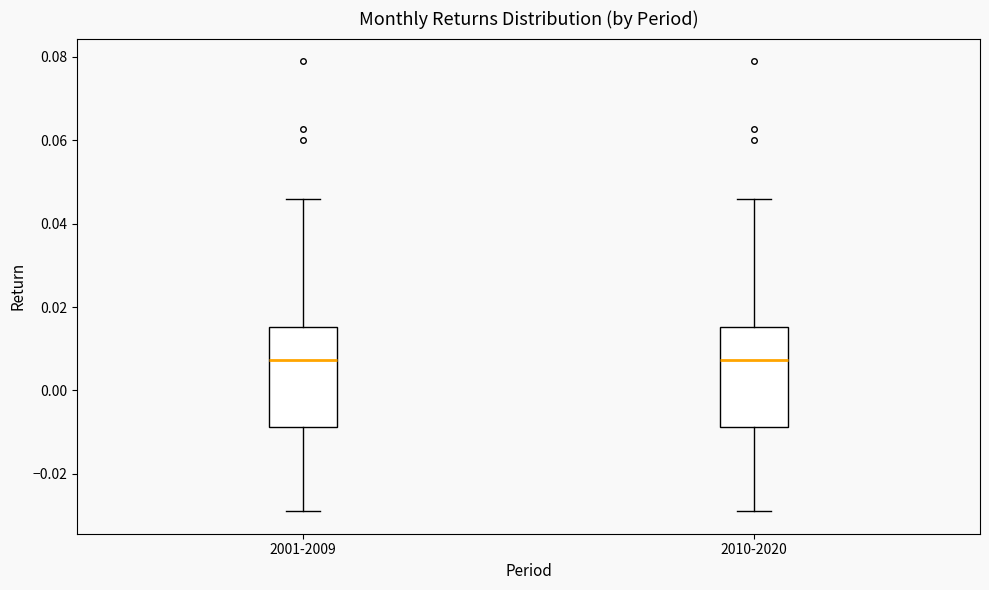

Reading left to right, transcribe this box plot: for each box, give where its median line is, the range the box spans, and where its two whiskers end, as read against the y-axis. The values are not printed on the chart, so give them approximately, as read against the axis.

2001-2009: median 0.008, box -0.008 to 0.016, whiskers -0.028 to 0.046
2010-2020: median 0.008, box -0.008 to 0.016, whiskers -0.028 to 0.046